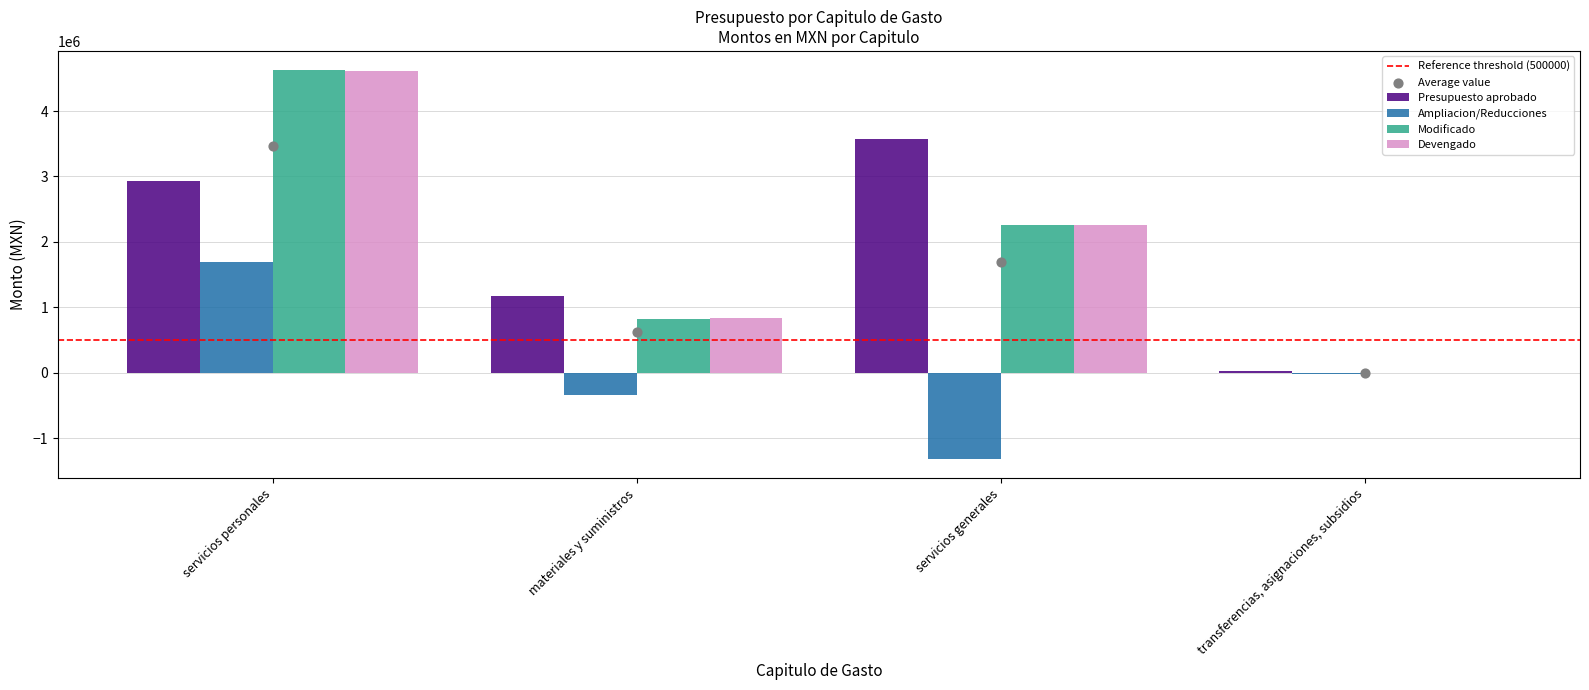

Is the value of Presupuesto aprobado at servicios personales greater than the value of Ampliacion/Reducciones at servicios personales?

Yes